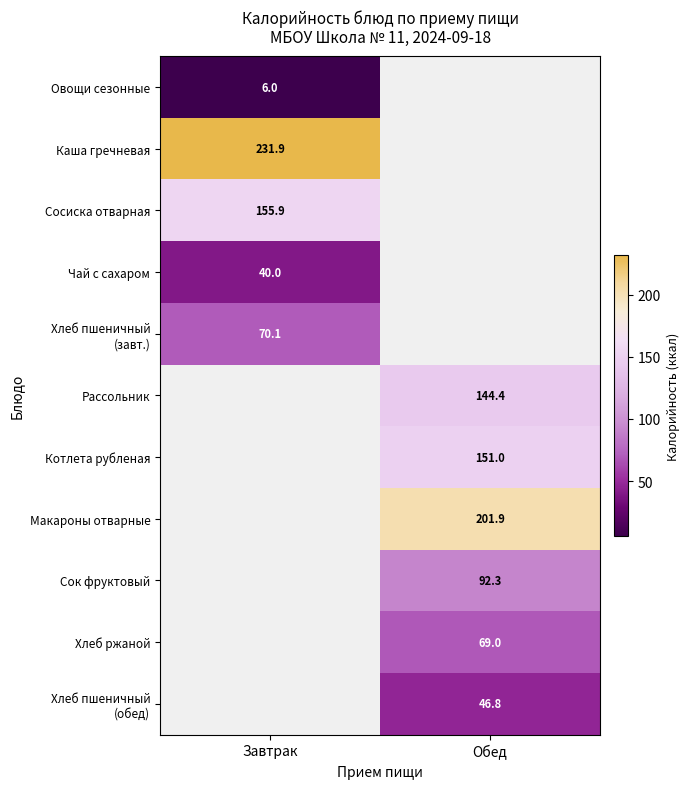

How many categories are shown in the chart?

2